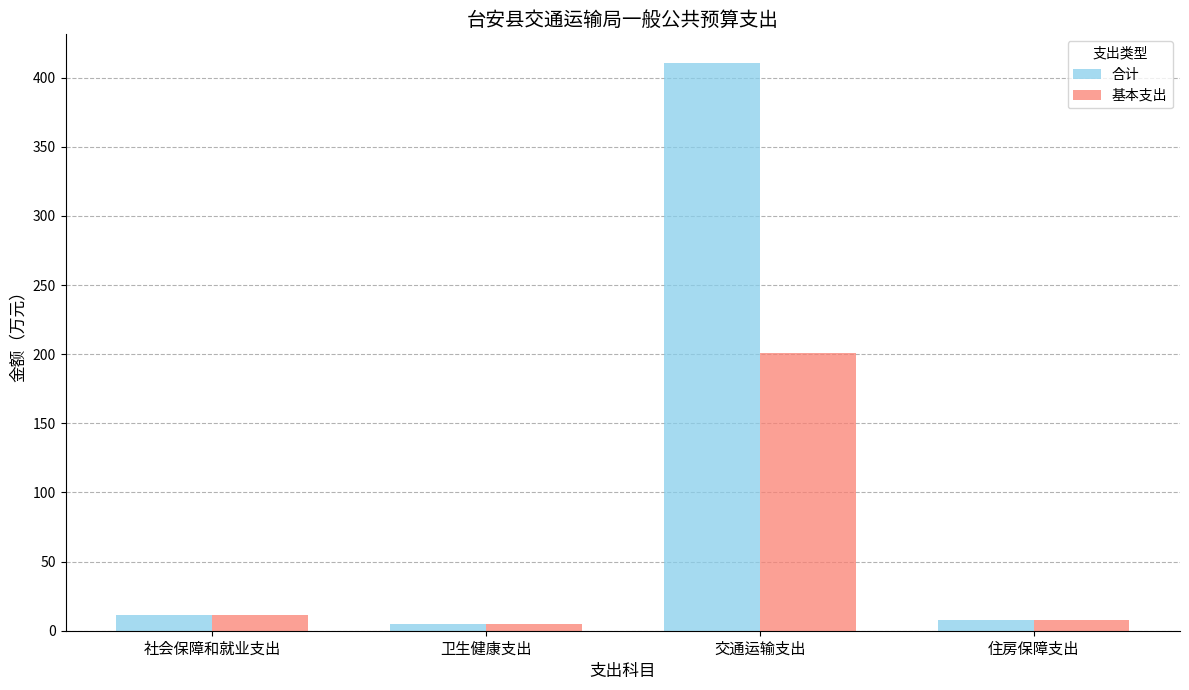

What is the total value across all series at 住房保障支出?

15.3